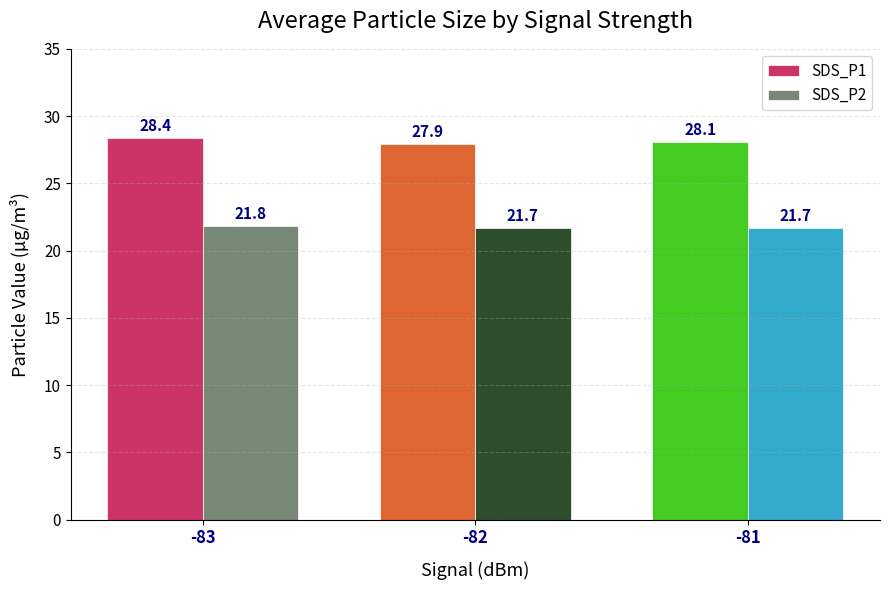

Reading left to right, list all the values displayed in this chart.

SDS_P1: 28.4	27.9	28.1
SDS_P2: 21.8	21.7	21.7